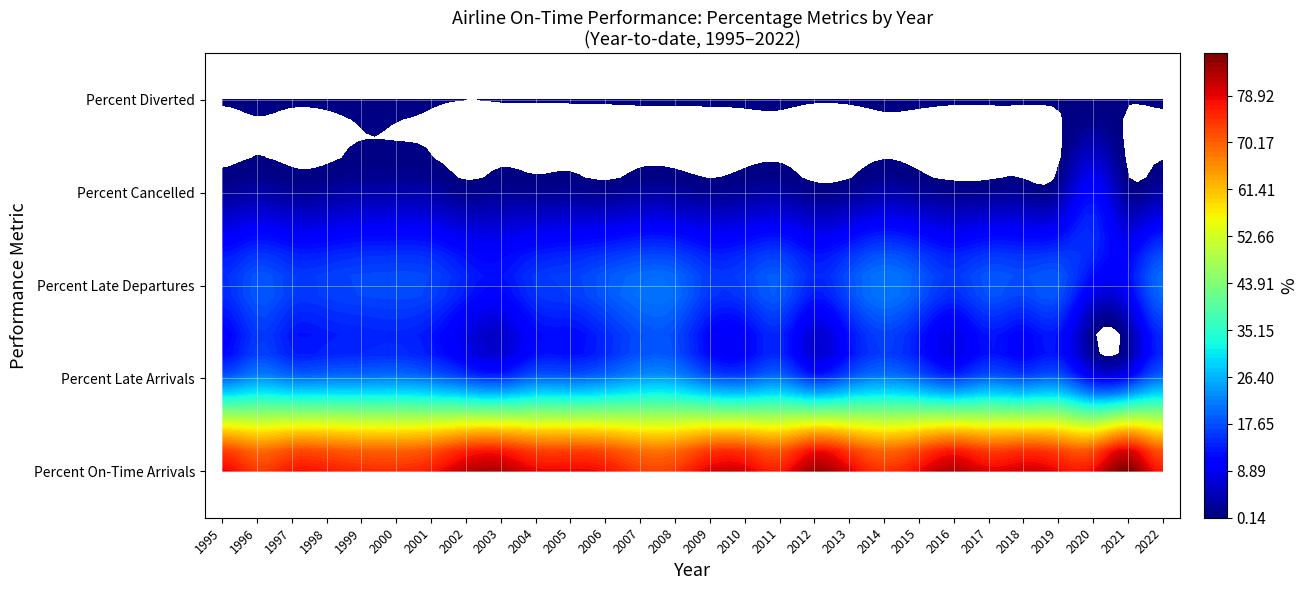

What is the sum of all Percent Diverted values?

6.1